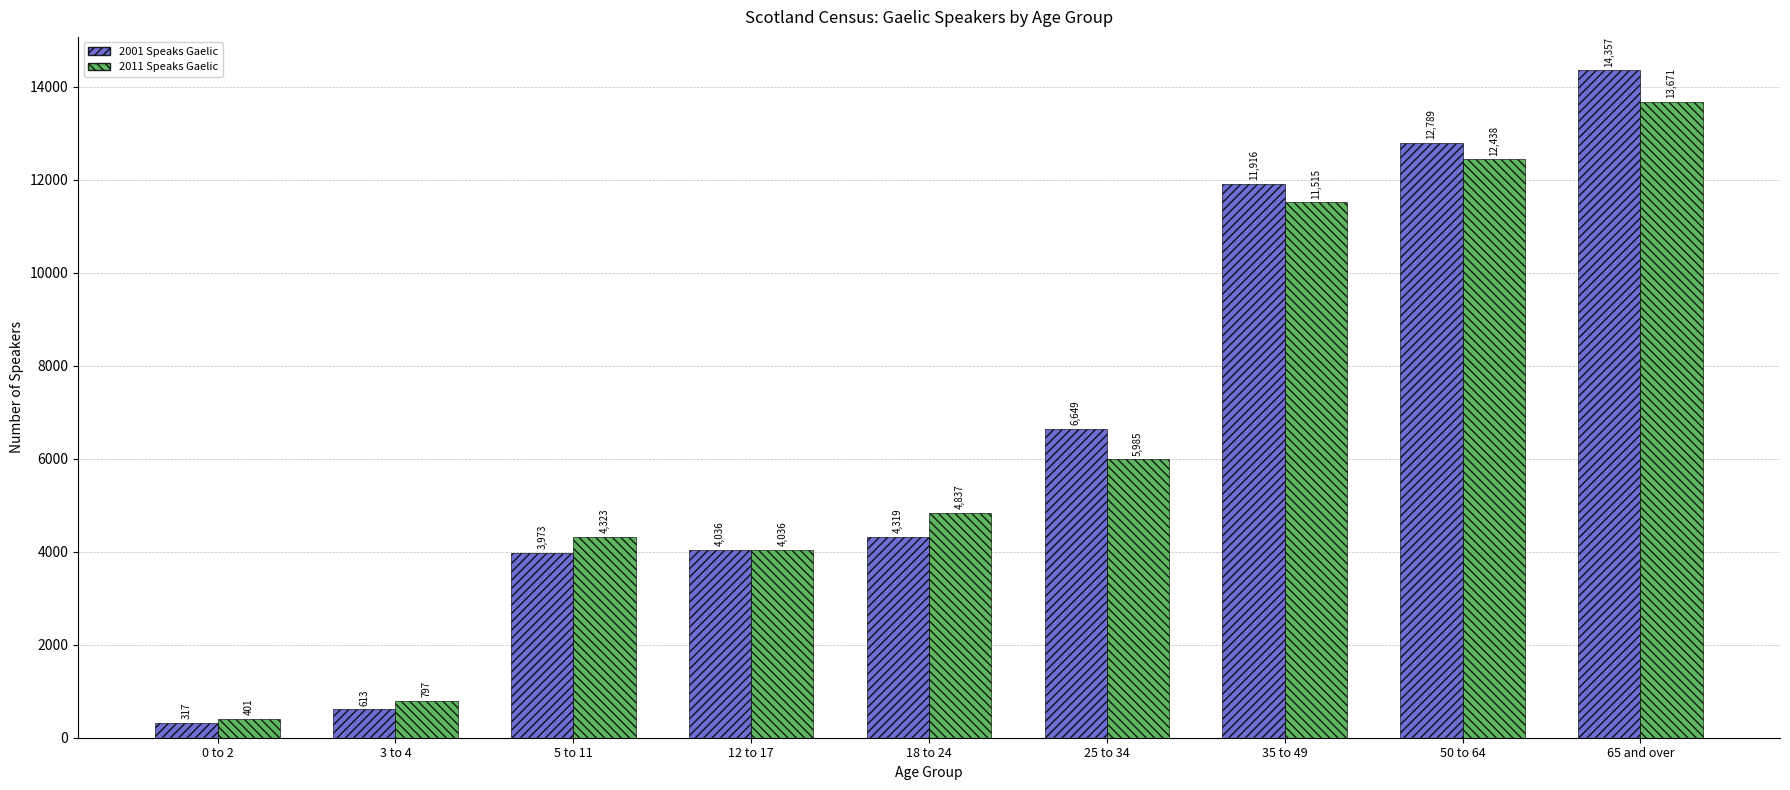

Rank the categories by 2011 Speaks Gaelic value from highest to lowest.

65 and over, 50 to 64, 35 to 49, 25 to 34, 18 to 24, 5 to 11, 12 to 17, 3 to 4, 0 to 2